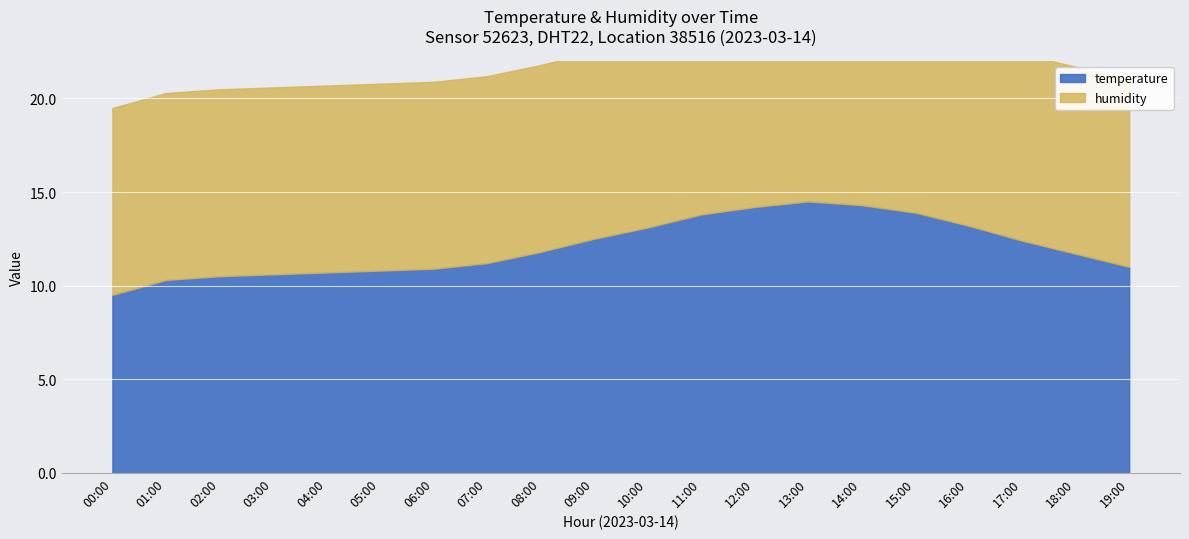

What is the sum of all humidity values?

1998.0